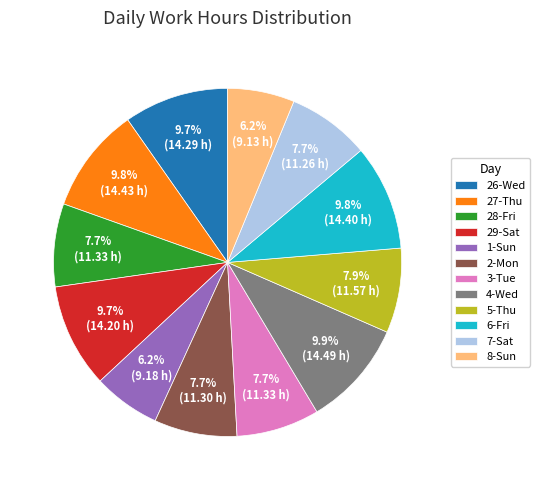

Do 28-Fri and 3-Tue together represent more than half of the pie?

No